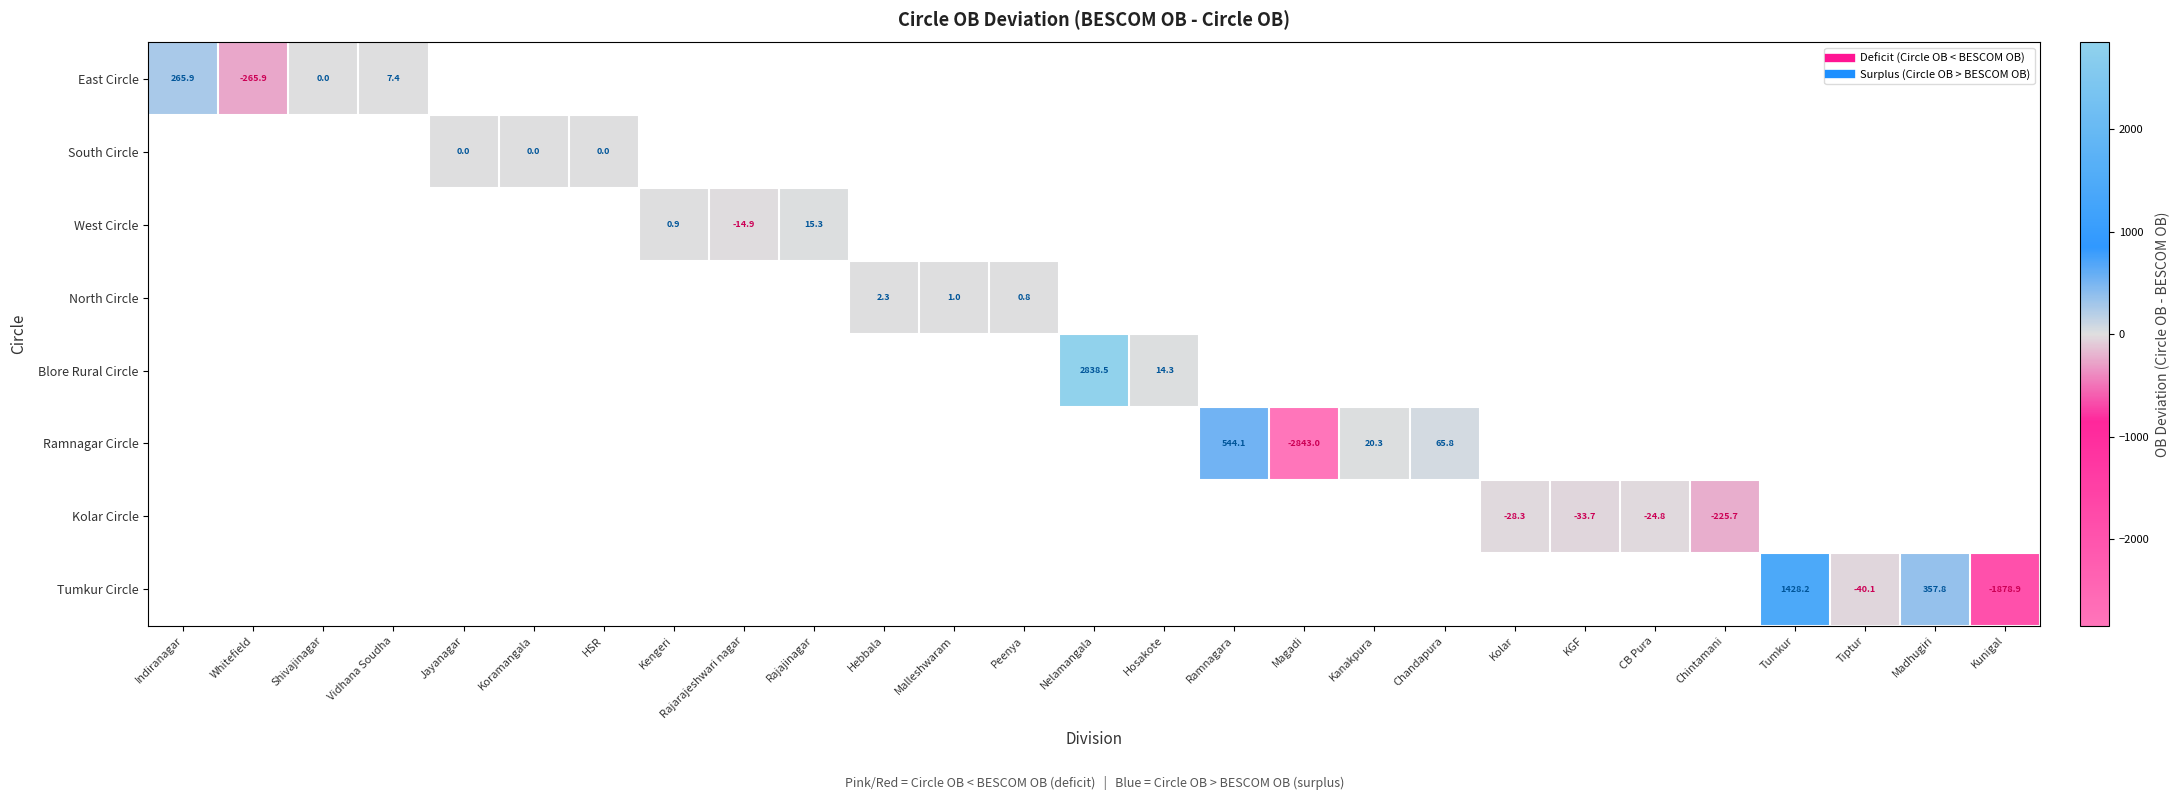

At how many categories does at least one series exceed 1069?

2